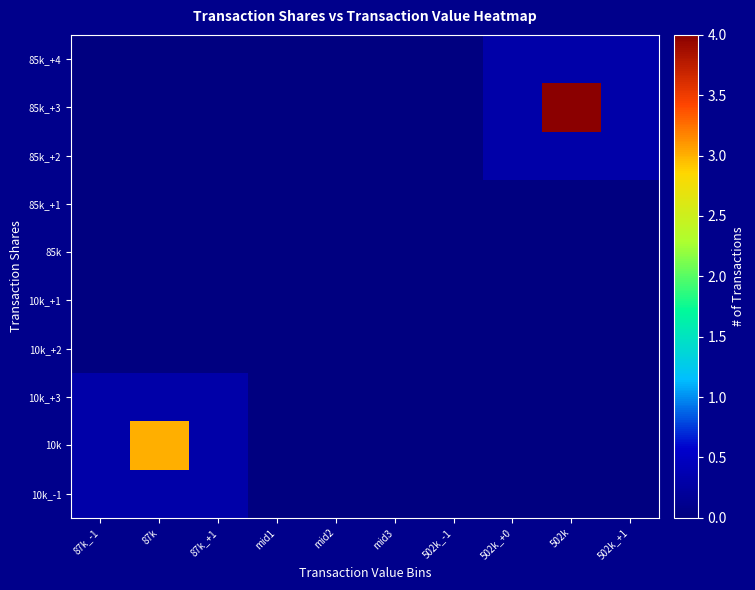

Reading left to right, list all the values displayed in this chart.

85k_+4: 87k_-1=0.0	87k=0.0	87k_+1=0.0	mid1=0.0	mid2=0.0	mid3=0.0	502k_-1=0.0	502k_+0=0.3	502k=0.3	502k_+1=0.3
85k_+3: 87k_-1=0.0	87k=0.0	87k_+1=0.0	mid1=0.0	mid2=0.0	mid3=0.0	502k_-1=0.0	502k_+0=0.3	502k=4.0	502k_+1=0.3
85k_+2: 87k_-1=0.0	87k=0.0	87k_+1=0.0	mid1=0.0	mid2=0.0	mid3=0.0	502k_-1=0.0	502k_+0=0.3	502k=0.3	502k_+1=0.3
85k_+1: 87k_-1=0.0	87k=0.0	87k_+1=0.0	mid1=0.0	mid2=0.0	mid3=0.0	502k_-1=0.0	502k_+0=0.0	502k=0.0	502k_+1=0.0
85k: 87k_-1=0.0	87k=0.0	87k_+1=0.0	mid1=0.0	mid2=0.0	mid3=0.0	502k_-1=0.0	502k_+0=0.0	502k=0.0	502k_+1=0.0
10k_+1: 87k_-1=0.0	87k=0.0	87k_+1=0.0	mid1=0.0	mid2=0.0	mid3=0.0	502k_-1=0.0	502k_+0=0.0	502k=0.0	502k_+1=0.0
10k_+2: 87k_-1=0.0	87k=0.0	87k_+1=0.0	mid1=0.0	mid2=0.0	mid3=0.0	502k_-1=0.0	502k_+0=0.0	502k=0.0	502k_+1=0.0
10k_+3: 87k_-1=0.3	87k=0.3	87k_+1=0.3	mid1=0.0	mid2=0.0	mid3=0.0	502k_-1=0.0	502k_+0=0.0	502k=0.0	502k_+1=0.0
10k: 87k_-1=0.3	87k=3.0	87k_+1=0.3	mid1=0.0	mid2=0.0	mid3=0.0	502k_-1=0.0	502k_+0=0.0	502k=0.0	502k_+1=0.0
10k_-1: 87k_-1=0.3	87k=0.3	87k_+1=0.3	mid1=0.0	mid2=0.0	mid3=0.0	502k_-1=0.0	502k_+0=0.0	502k=0.0	502k_+1=0.0